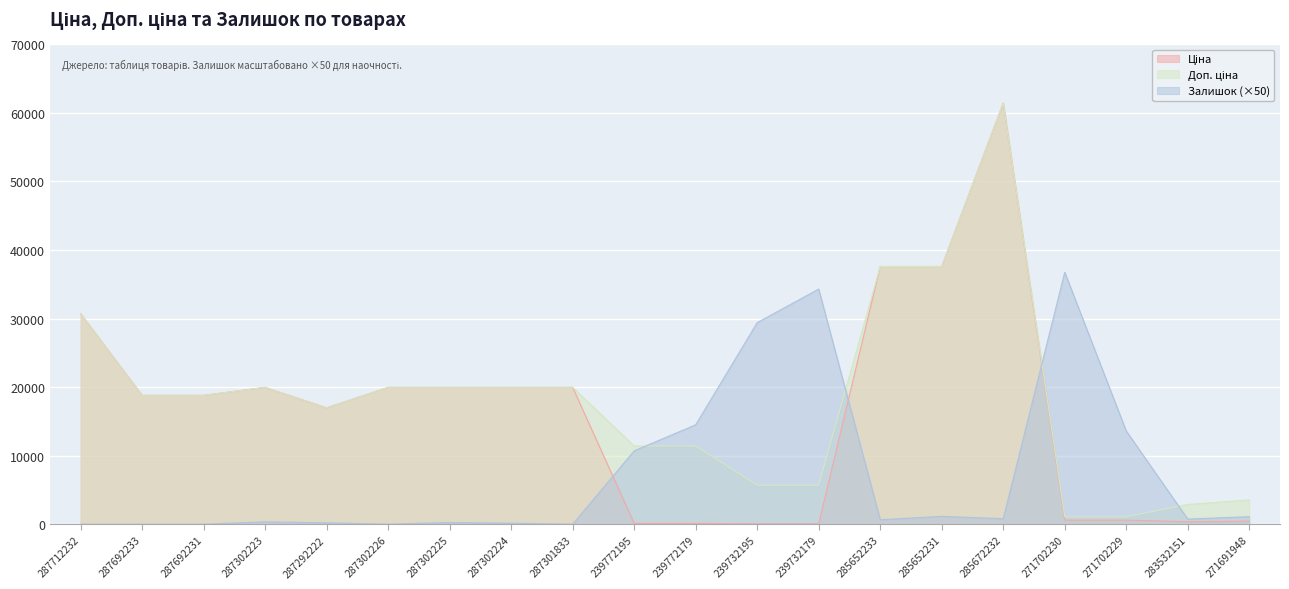

How many data points in Залишок are less than 750?

10